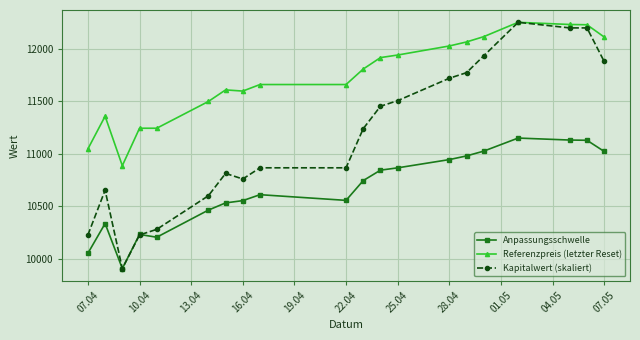

At how many categories does at least one series exceed 10571?

20